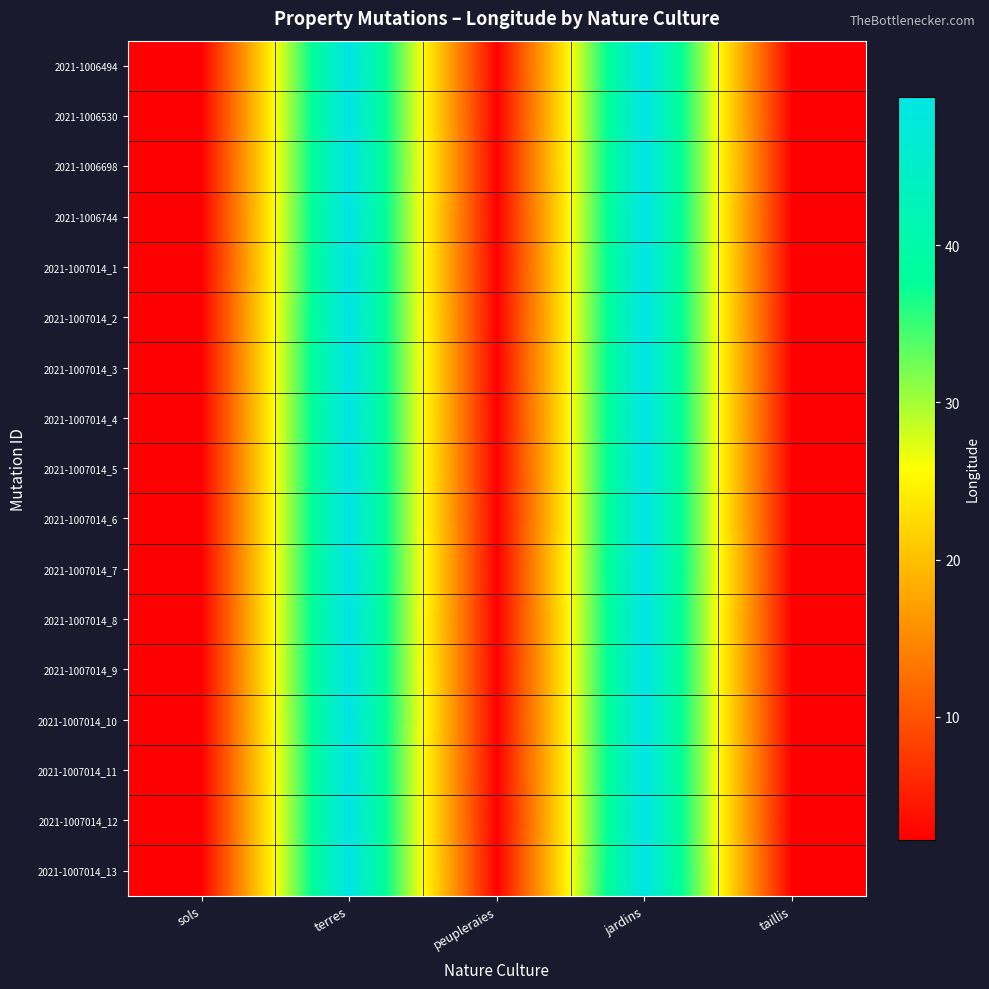

Reading left to right, extract all data points from this chart.

2021-1006494: sols=2.2	terres=49.4	peupleraies=2.2	jardins=49.4	taillis=2.2
2021-1006530: sols=2.2	terres=49.4	peupleraies=2.2	jardins=49.4	taillis=2.2
2021-1006698: sols=2.2	terres=49.4	peupleraies=2.2	jardins=49.4	taillis=2.2
2021-1006744: sols=2.2	terres=49.4	peupleraies=2.2	jardins=49.4	taillis=2.2
2021-1007014_1: sols=2.2	terres=49.4	peupleraies=2.2	jardins=49.4	taillis=2.2
2021-1007014_2: sols=2.2	terres=49.4	peupleraies=2.2	jardins=49.4	taillis=2.2
2021-1007014_3: sols=2.2	terres=49.4	peupleraies=2.2	jardins=49.4	taillis=2.2
2021-1007014_4: sols=2.2	terres=49.4	peupleraies=2.2	jardins=49.4	taillis=2.2
2021-1007014_5: sols=2.2	terres=49.4	peupleraies=2.2	jardins=49.4	taillis=2.2
2021-1007014_6: sols=2.2	terres=49.4	peupleraies=2.2	jardins=49.4	taillis=2.2
2021-1007014_7: sols=2.2	terres=49.4	peupleraies=2.2	jardins=49.4	taillis=2.2
2021-1007014_8: sols=2.2	terres=49.4	peupleraies=2.2	jardins=49.4	taillis=2.2
2021-1007014_9: sols=2.2	terres=49.4	peupleraies=2.2	jardins=49.4	taillis=2.2
2021-1007014_10: sols=2.2	terres=49.4	peupleraies=2.2	jardins=49.4	taillis=2.2
2021-1007014_11: sols=2.2	terres=49.4	peupleraies=2.2	jardins=49.4	taillis=2.2
2021-1007014_12: sols=2.2	terres=49.4	peupleraies=2.2	jardins=49.4	taillis=2.2
2021-1007014_13: sols=2.2	terres=49.4	peupleraies=2.2	jardins=49.4	taillis=2.2